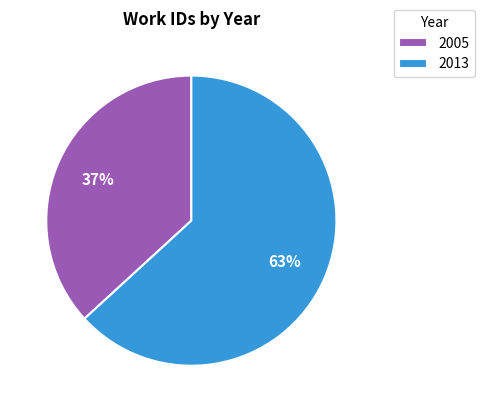

To the nearest percent, what portion does 2005 represent?

37%